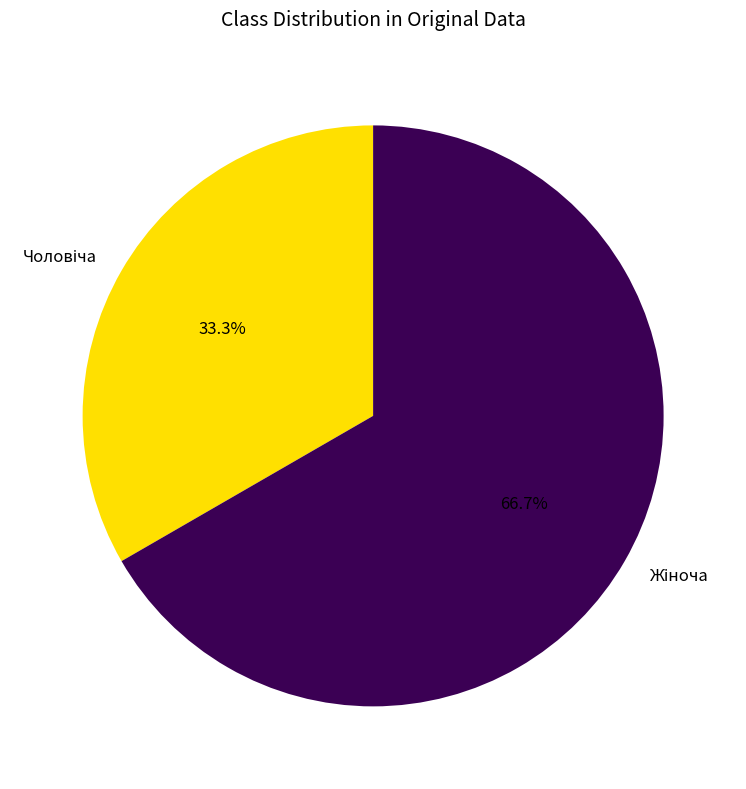

Does any single category account for the majority?

Yes